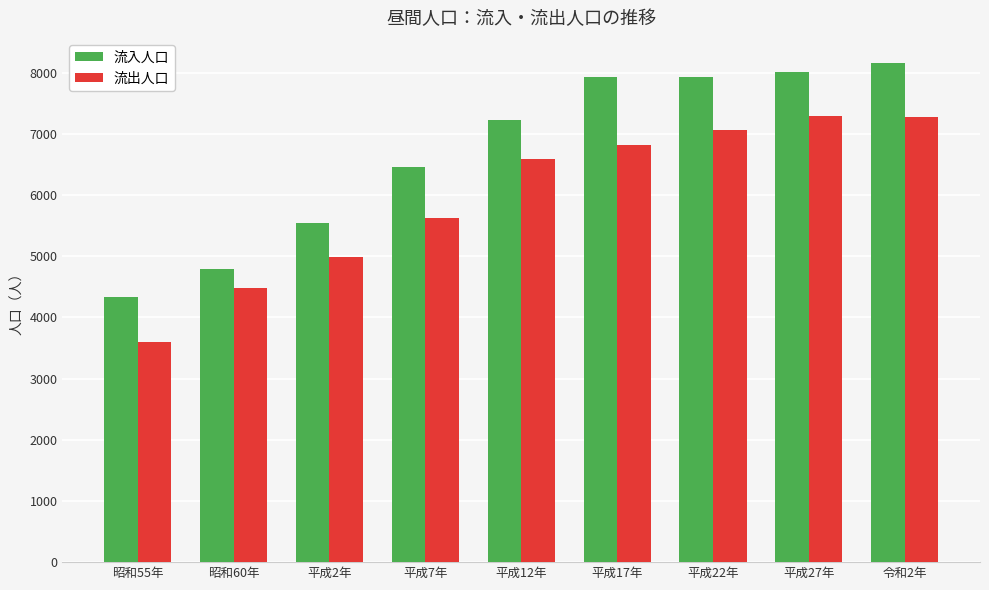

Between 昭和60年 and 平成22年, which series saw the biggest shift?

流入人口